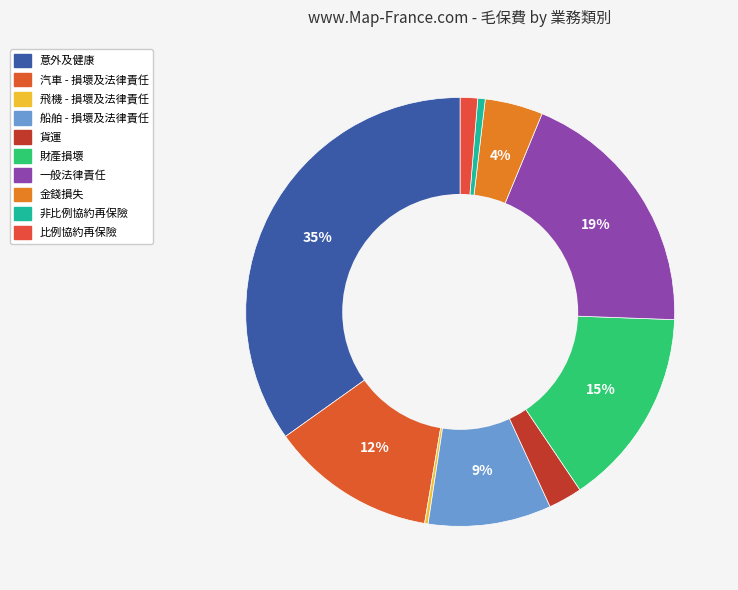

What is the change in value from 汽車 - 損壞及法律責任 to 金錢損失?

-1258235